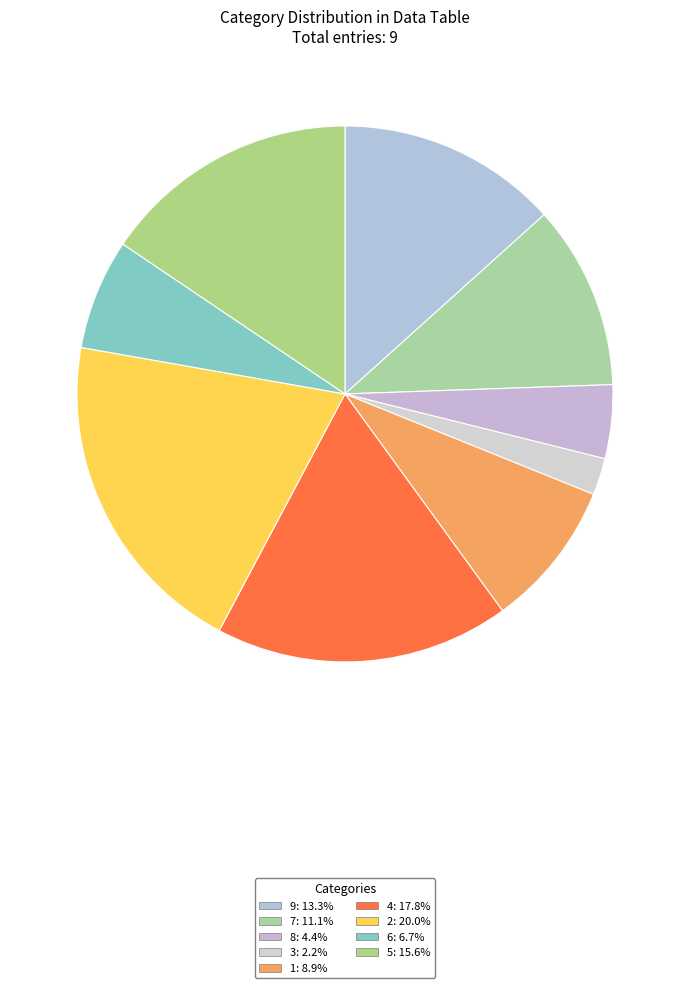

Count the number of slices in the pie.

9